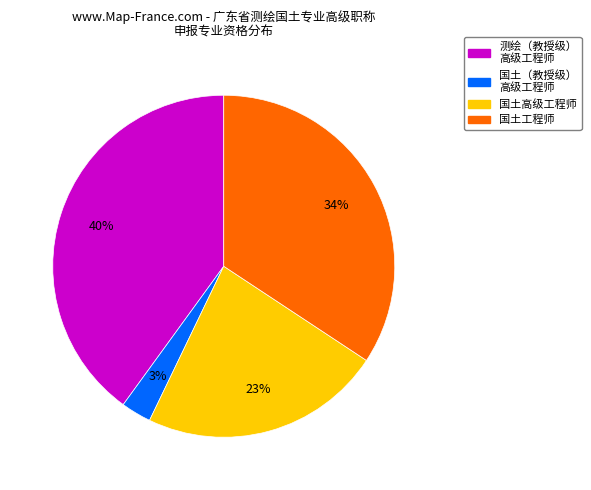

Is there a majority slice in this chart?

No